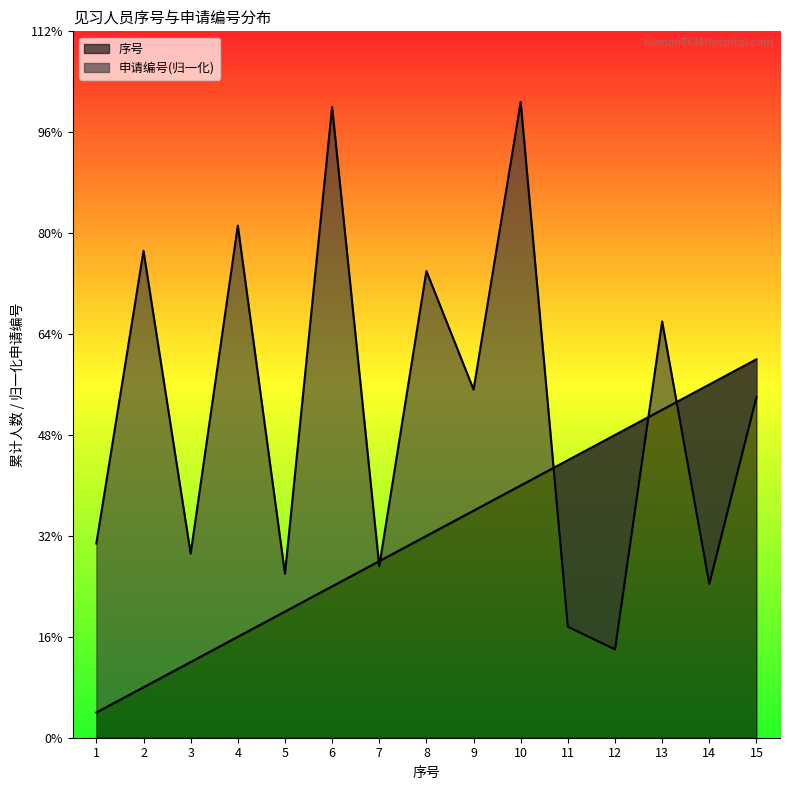

Between 13 and 15, which is larger?

15